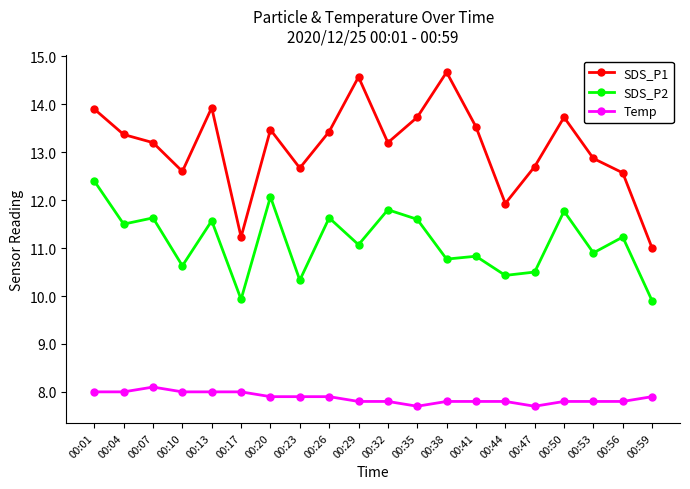

Count the number of data series in this chart.

3